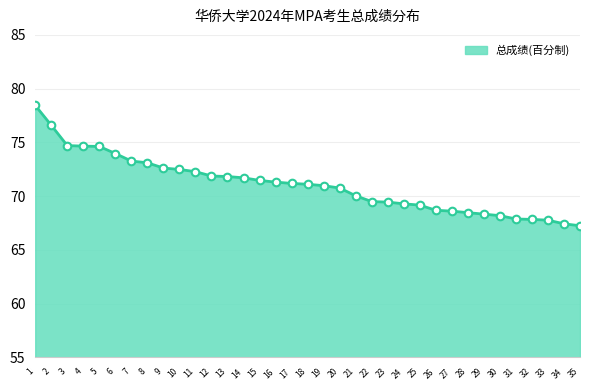

What is the change in value from 11 to 19?

-1.3